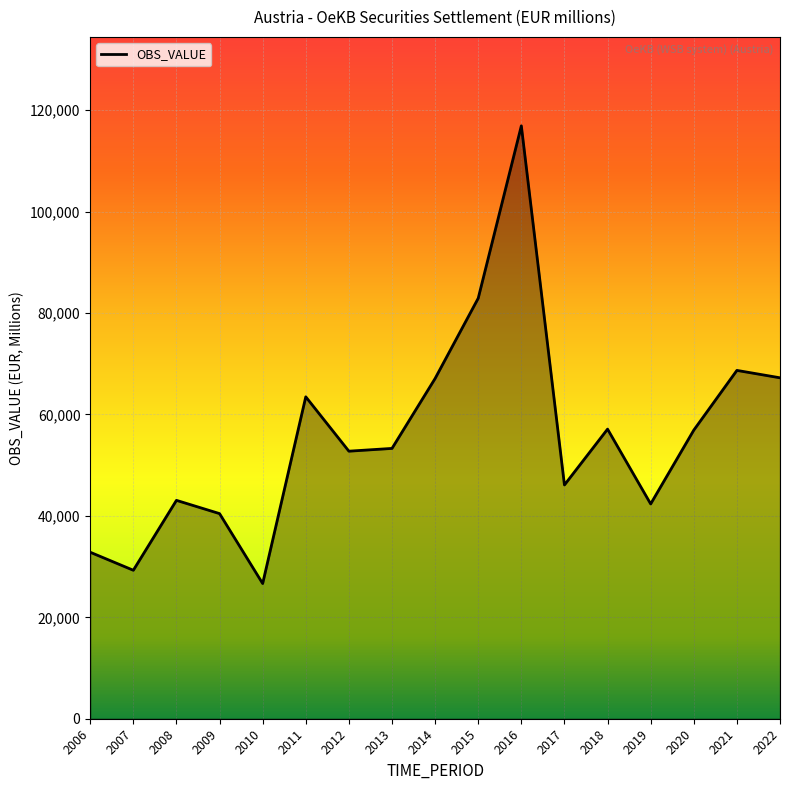

At which category does the chart reach its peak across all series?

2016